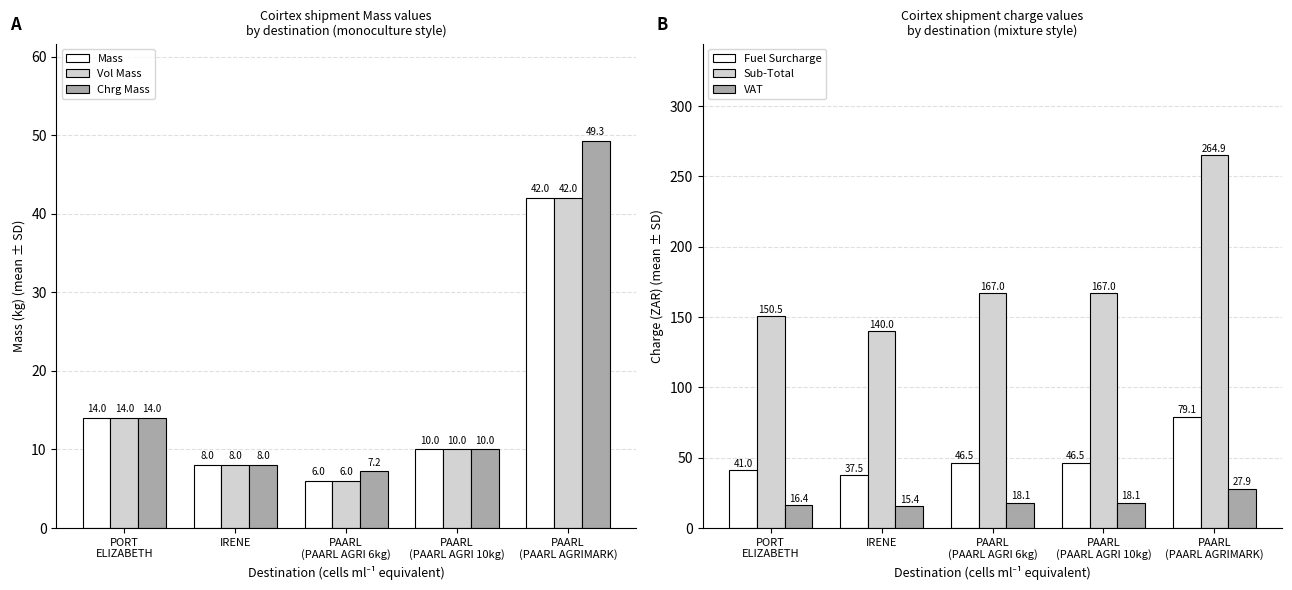

What is the minimum value for Sub-Total?

140.0